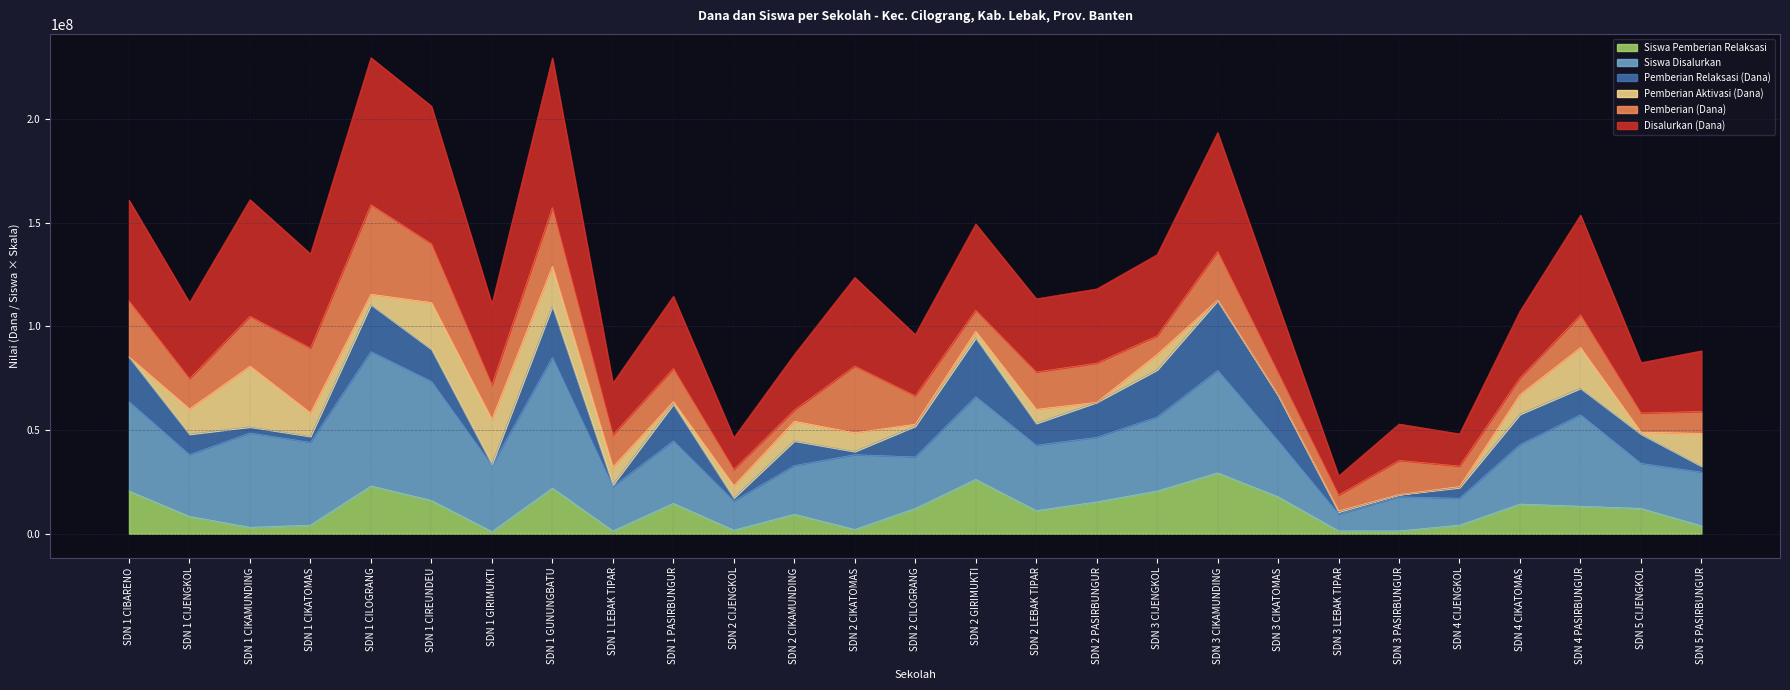

Which category has the lowest value in the Pemberian Relaksasi (Dana) series?

SDN 1 GIRIMUKTI